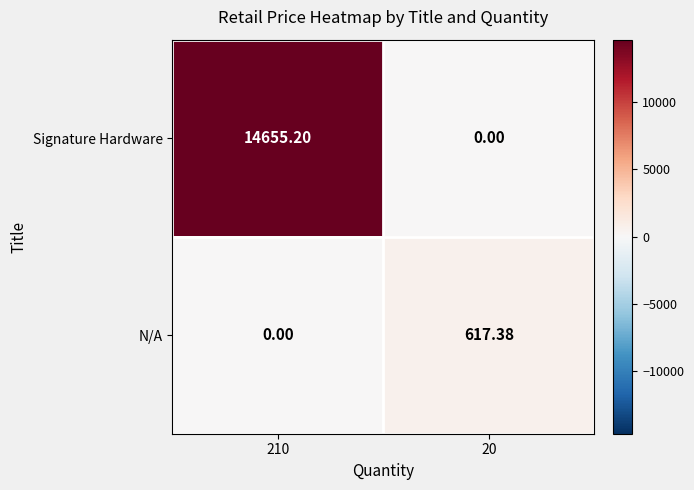

List the series in order of their peak value, highest first.

Signature Hardware, N/A